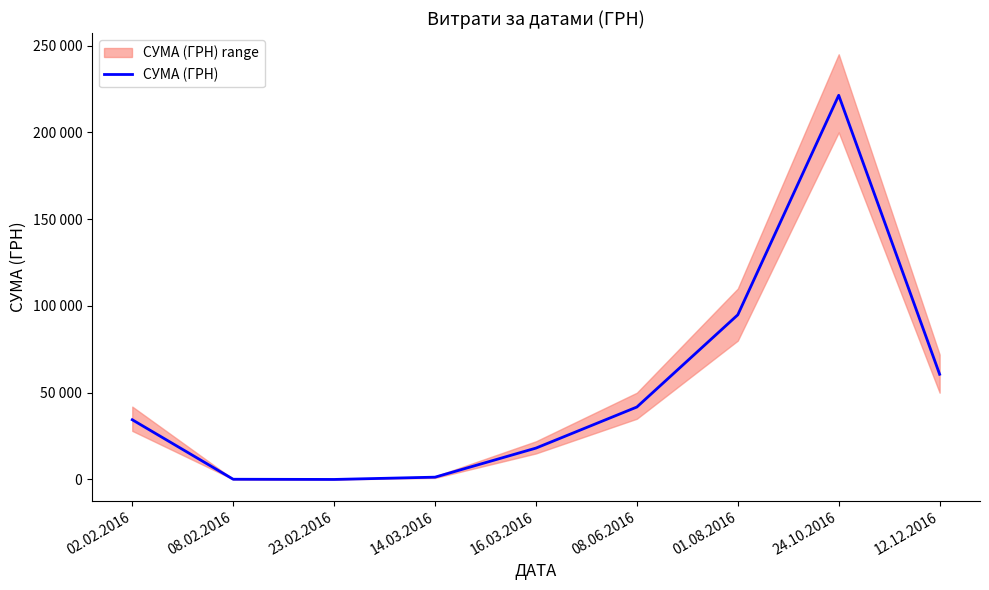

Which category has the highest value across all series?

24.10.2016